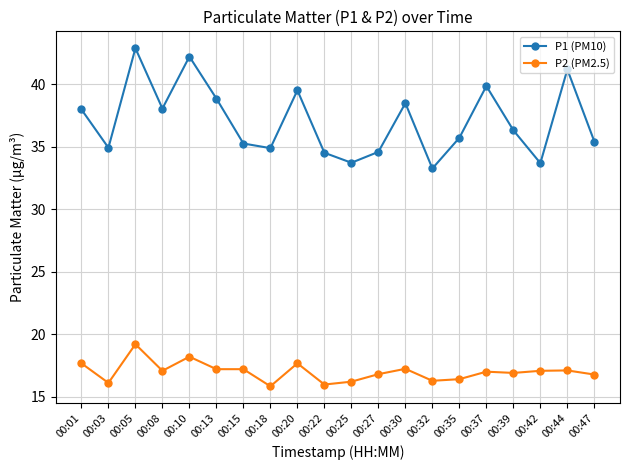

At which category is the sum across all series the highest?

00:05